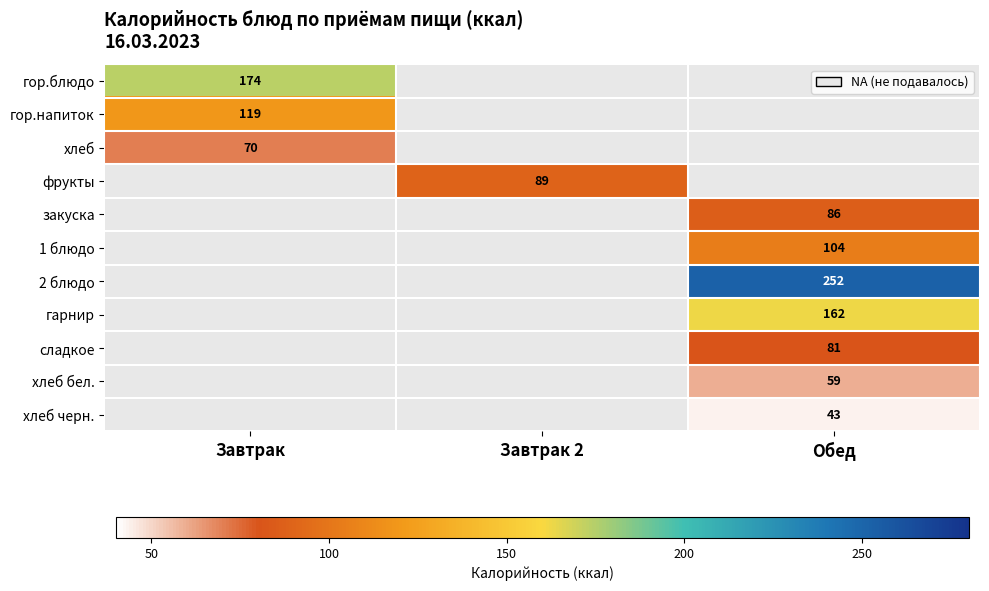

How many data points does each series have?

3